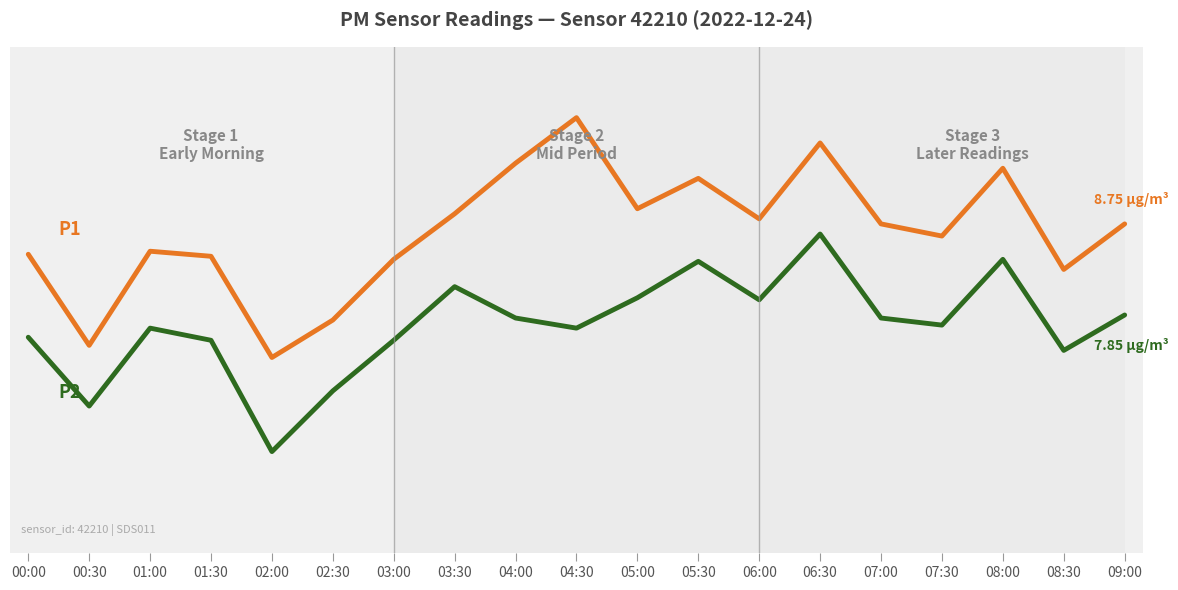

Does the chart have visible grid lines?

No